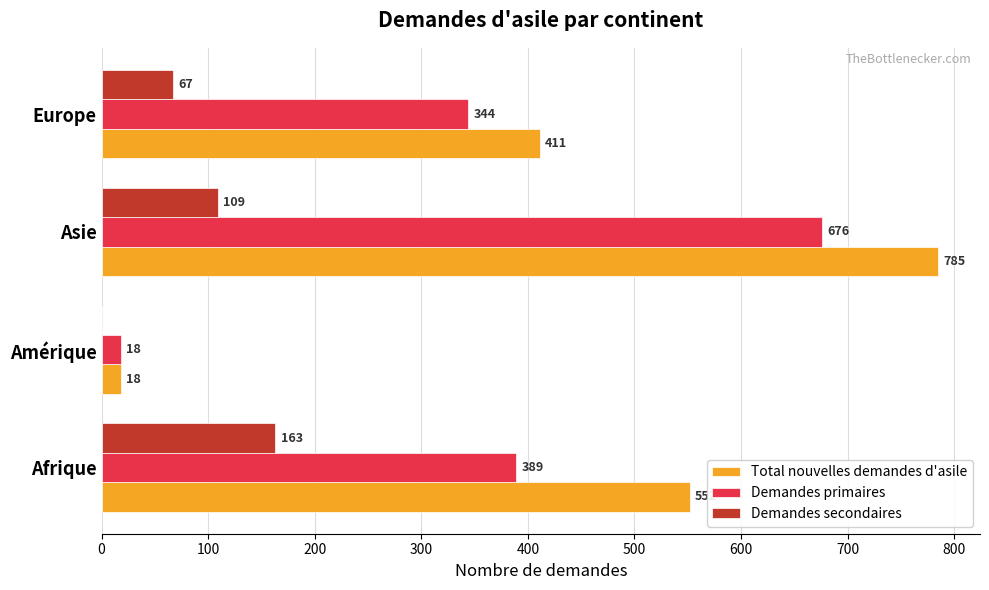

Which label corresponds to the largest value in the chart?

Asie